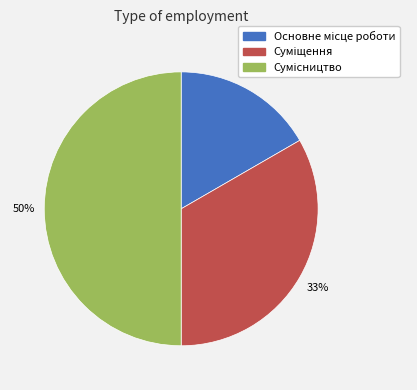

To the nearest percent, what is the average slice percentage?

33%